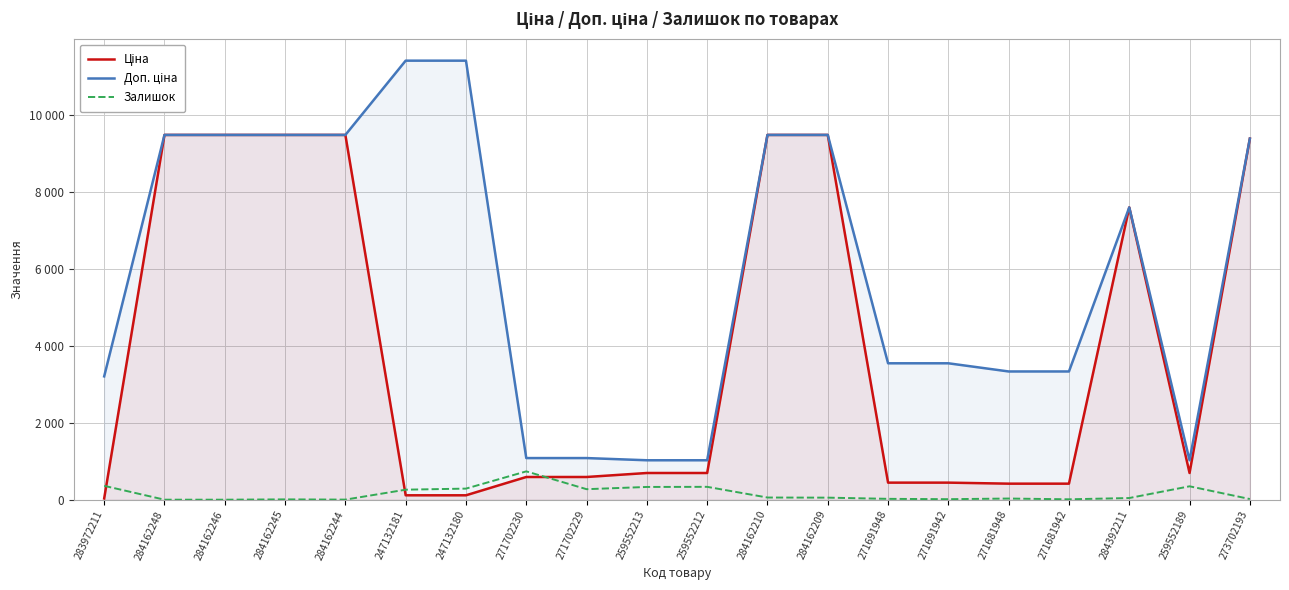

What is the difference between the Доп. ціна values at 284162245 and 284392211?

1883.5